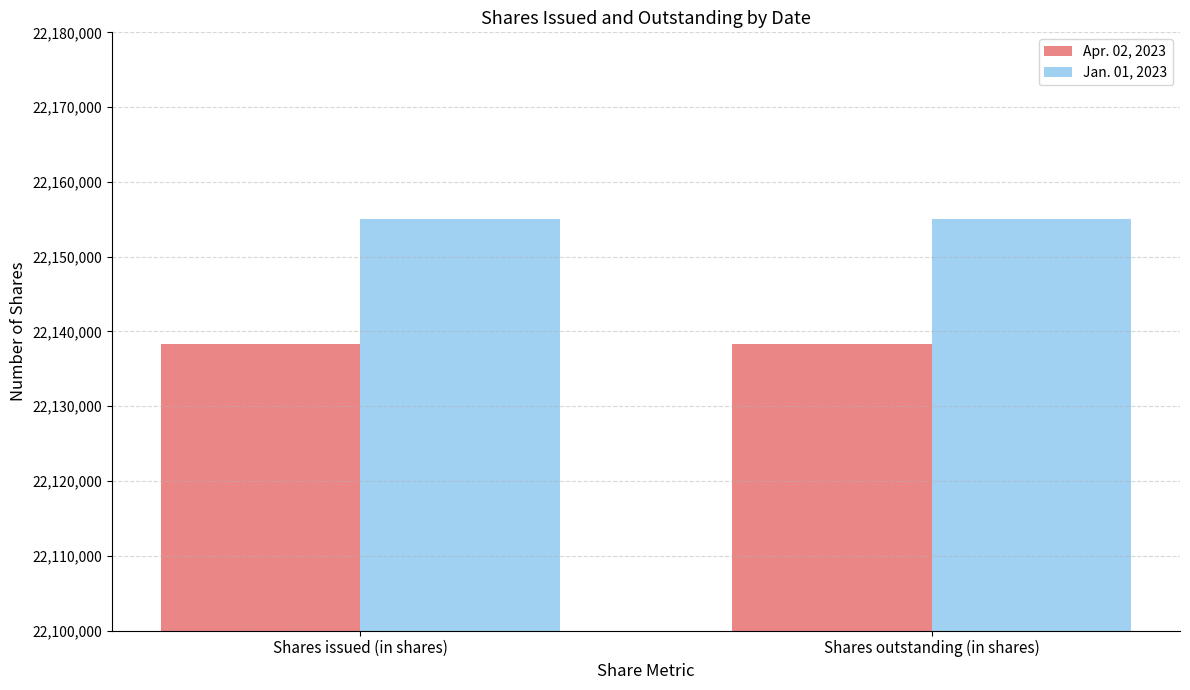

What is the minimum value for Apr. 02, 2023?

22138282